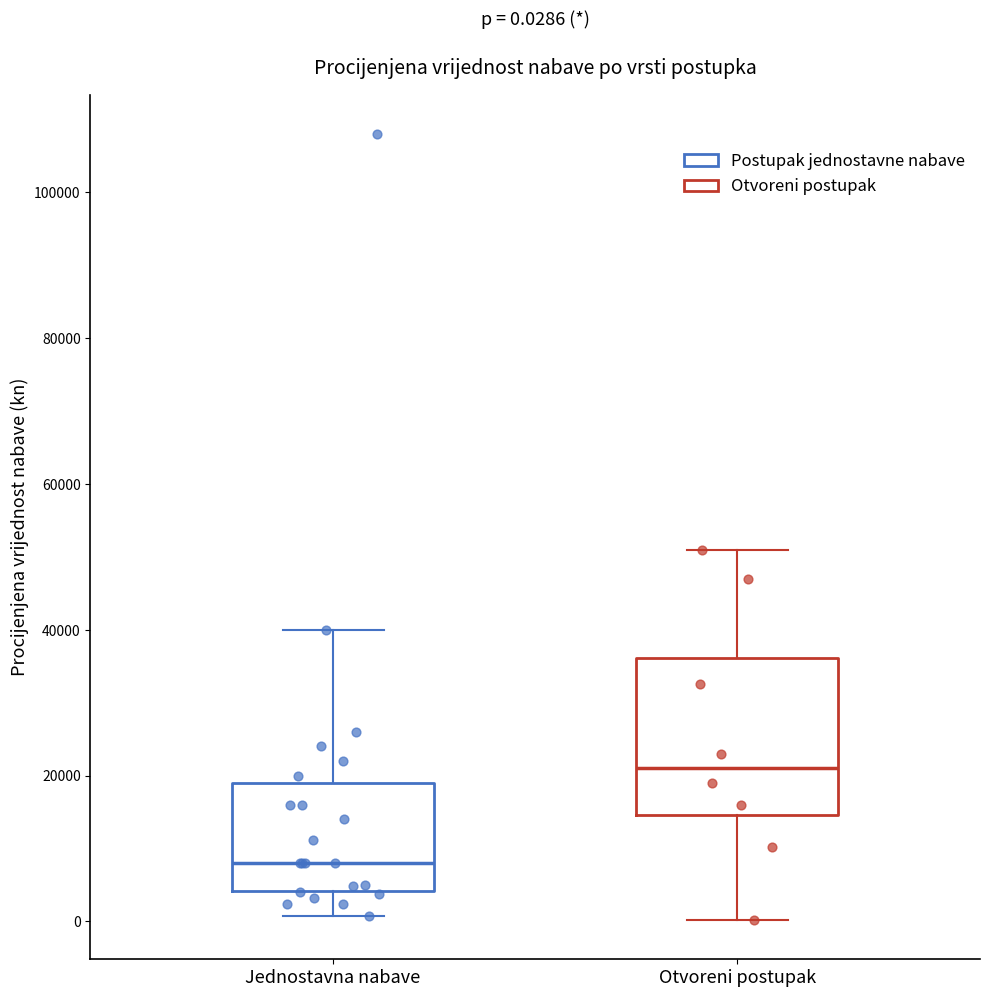

Which box has the highest median line?

Otvoreni postupak